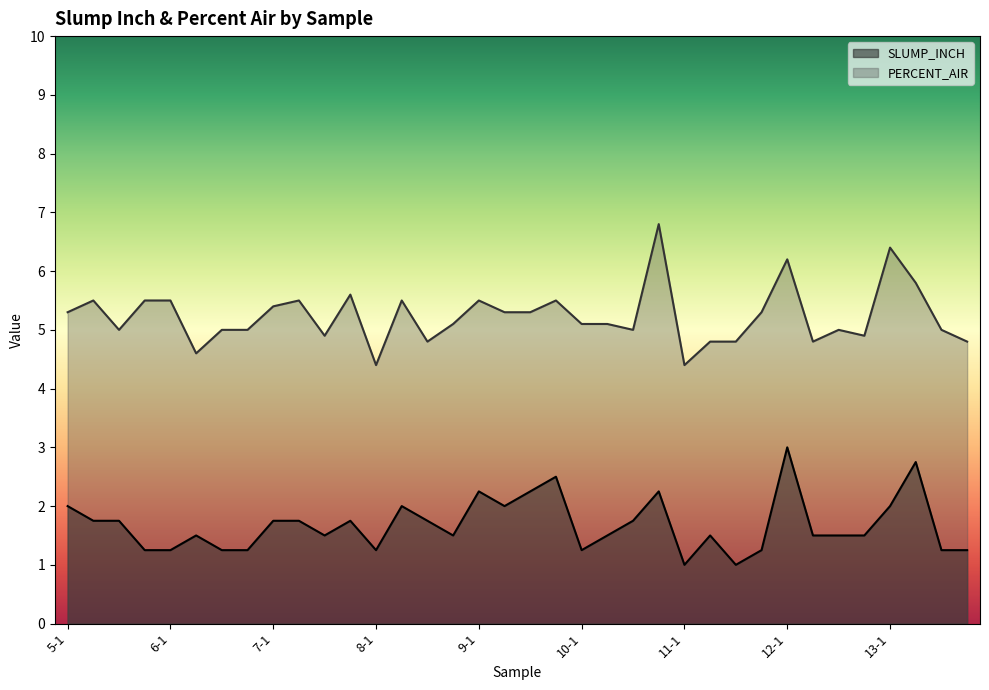

Is it true that SLUMP_INCH equals 1.5 at 12-2?

True